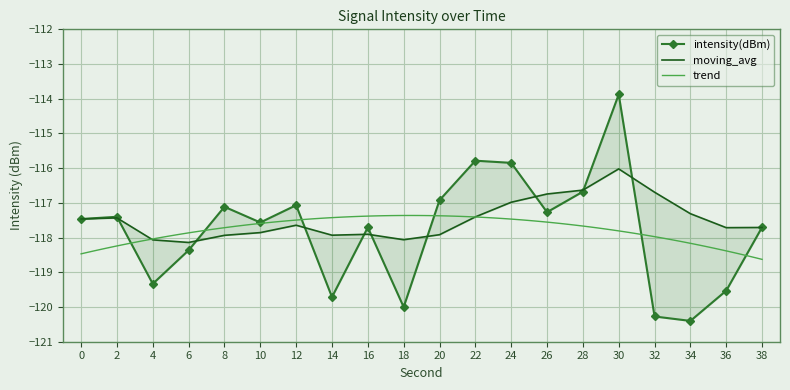

Is the value of intensity(dBm) at 24 greater than the value of moving_avg at 30?

Yes